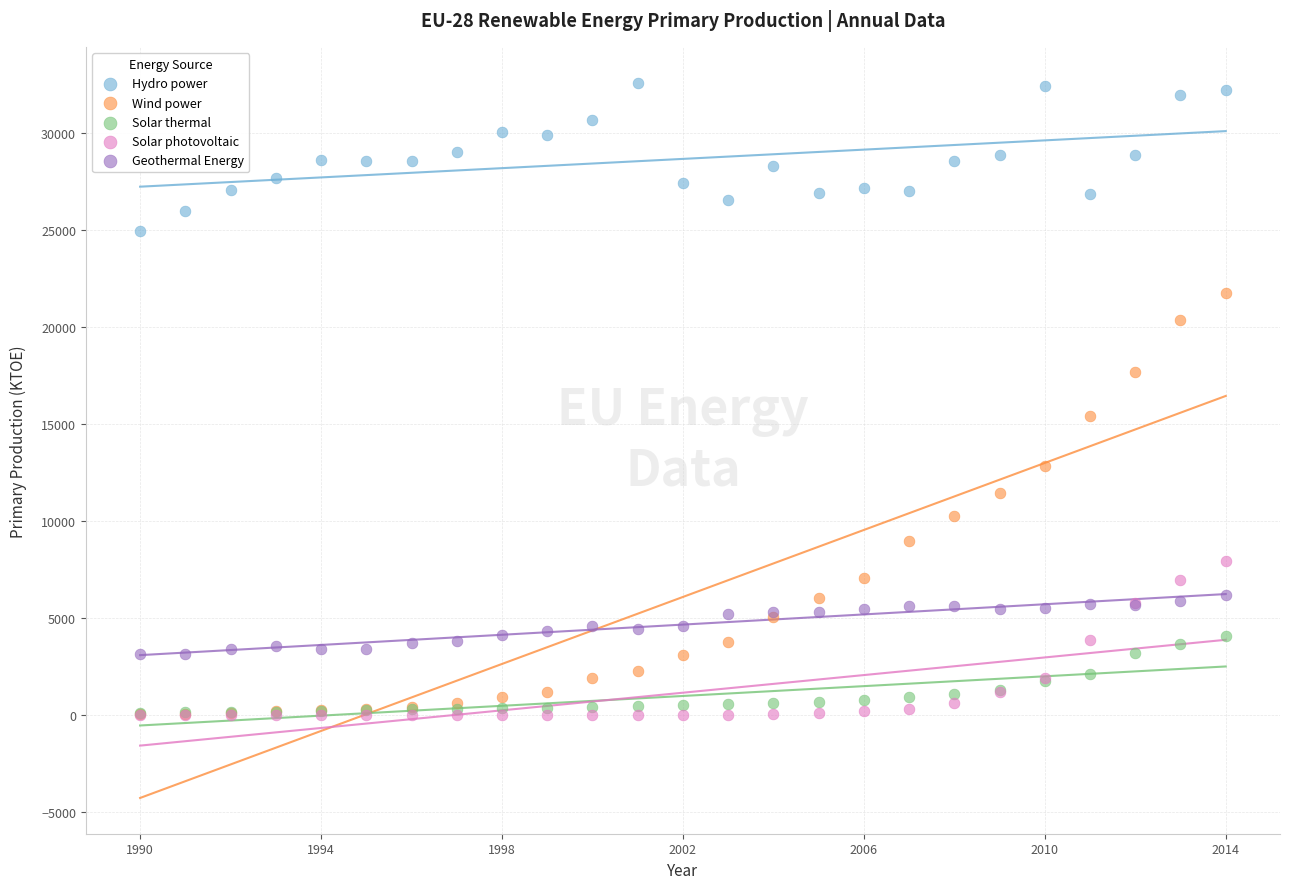

What are all the series names shown in the legend?

Hydro power, Wind power, Solar thermal, Solar photovoltaic, Geothermal Energy